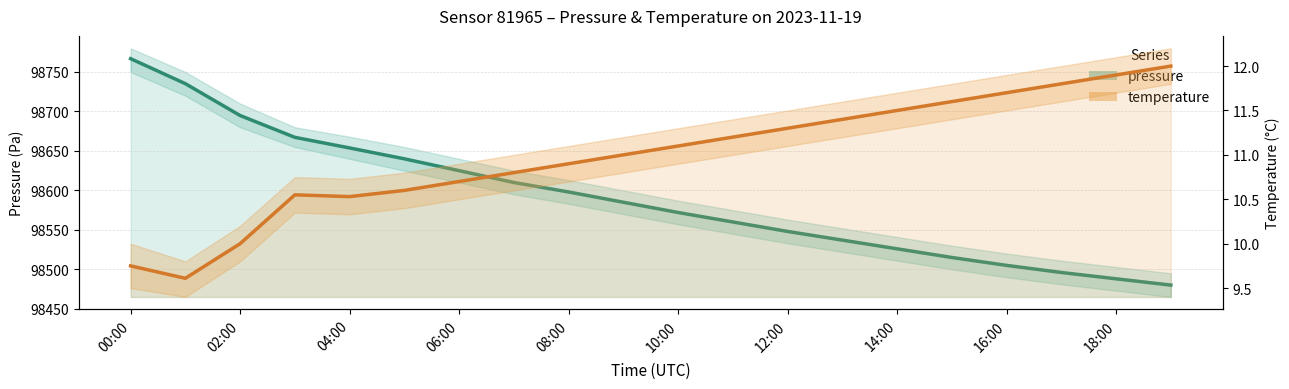

What is the average value of the pressure series?

98590.1